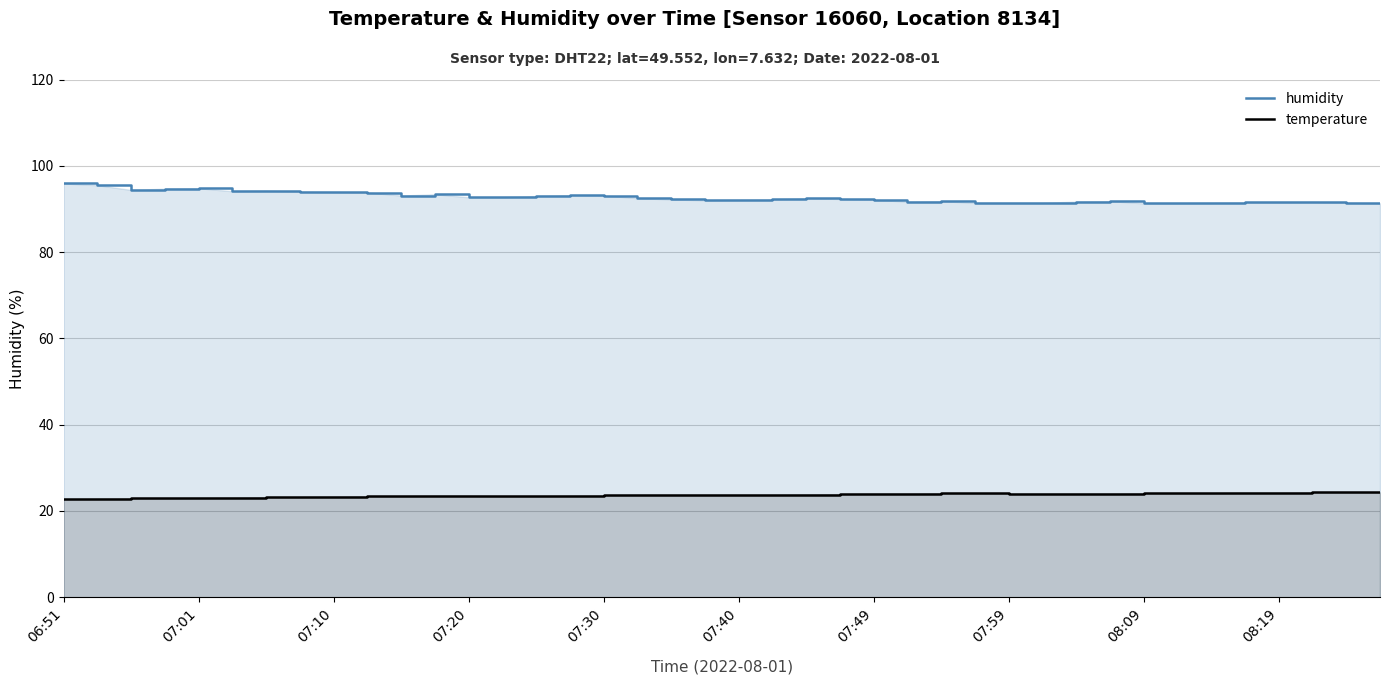

List the series in order of their peak value, highest first.

humidity, temperature